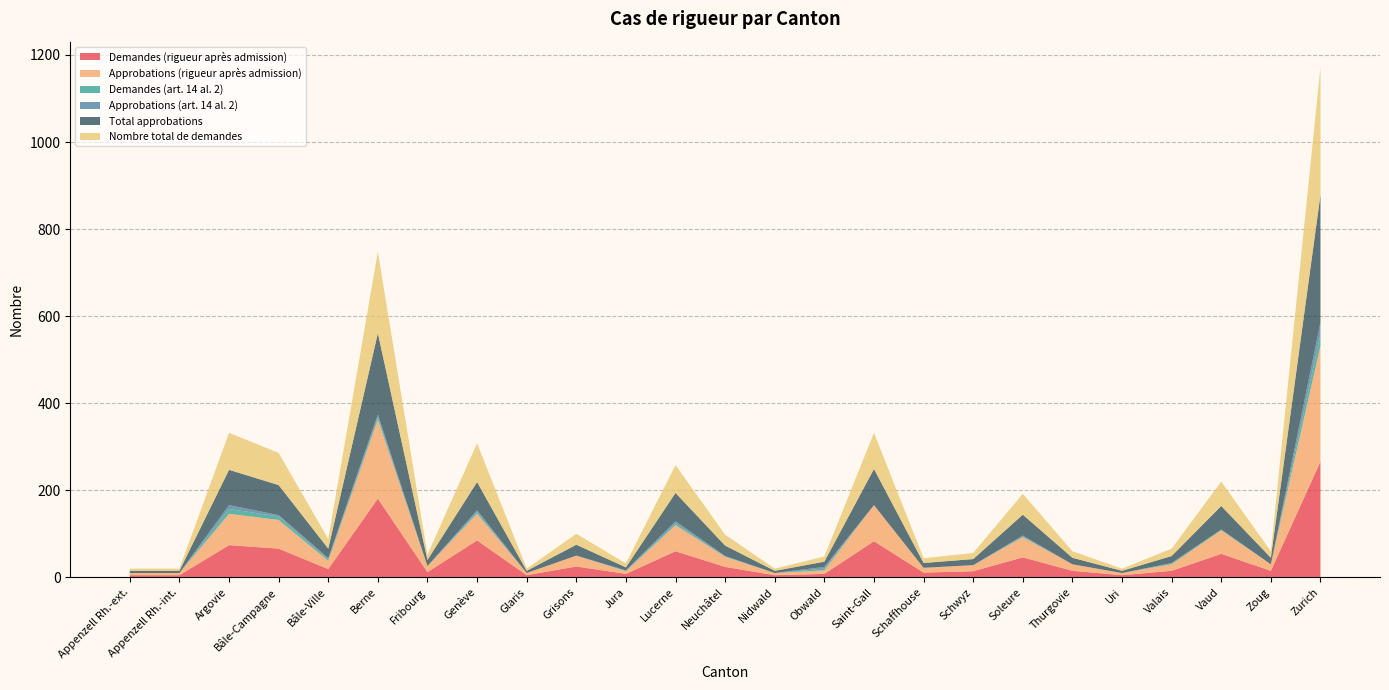

Reading right to left, what are all the values shown in this chart?

Demandes (rigueur après admission): 266	15	54	15	5	15	46	14	11	83	8	5	24	60	8	25	5	85	12	181	19	66	74	5	5
Approbations (rigueur après admission): 266	15	54	15	5	15	46	14	11	83	8	5	23	60	6	25	5	61	14	181	19	66	72	5	5
Demandes (art. 14 al. 2): 27	0	2	2	0	0	2	0	0	0	4	0	1	4	1	0	0	4	0	6	3	8	11	0	0
Approbations (art. 14 al. 2): 27	0	0	1	0	0	2	0	0	0	4	0	1	5	1	0	0	4	0	6	3	3	9	0	0
Total approbations: 293	15	54	16	5	15	48	14	11	83	12	5	24	65	7	25	5	65	14	187	22	69	81	5	5
Nombre total de demandes: 293	15	56	17	5	15	48	14	11	83	12	5	25	64	9	25	5	89	12	187	22	74	85	5	5